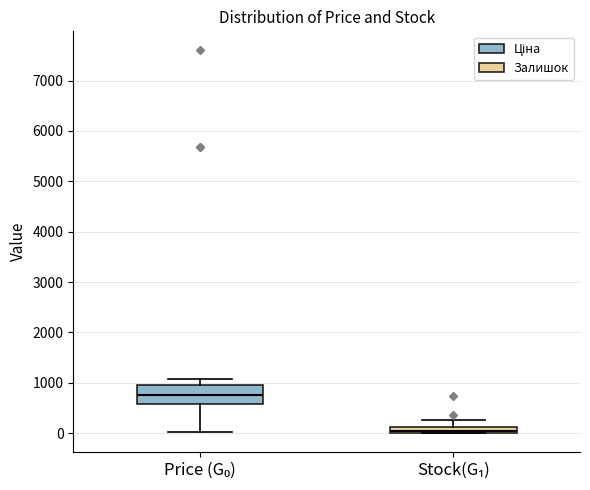

Where is the lower edge of the box for Stock(G₁) on the y-axis? The values are not printed on the chart, so give them approximately, as read against the axis.

0